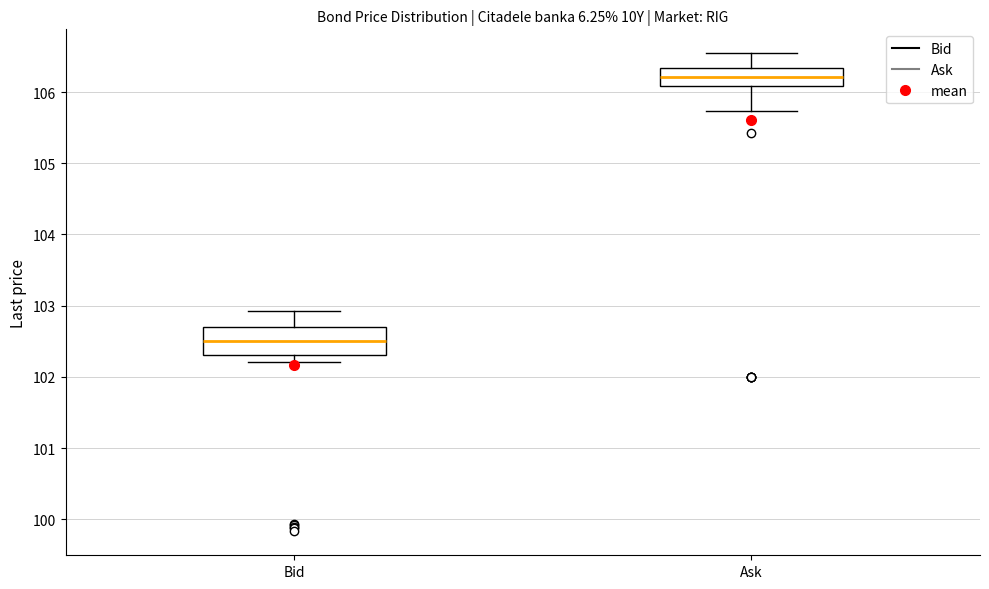

Reading left to right, transcribe this box plot: for each box, give where its median line is, the range the box spans, and where its two whiskers end, as read against the y-axis. The values are not printed on the chart, so give them approximately, as read against the axis.

Bid: median 102.5, box 102.3 to 102.7, whiskers 102.2 to 102.9
Ask: median 106.2, box 106.1 to 106.3, whiskers 105.7 to 106.5